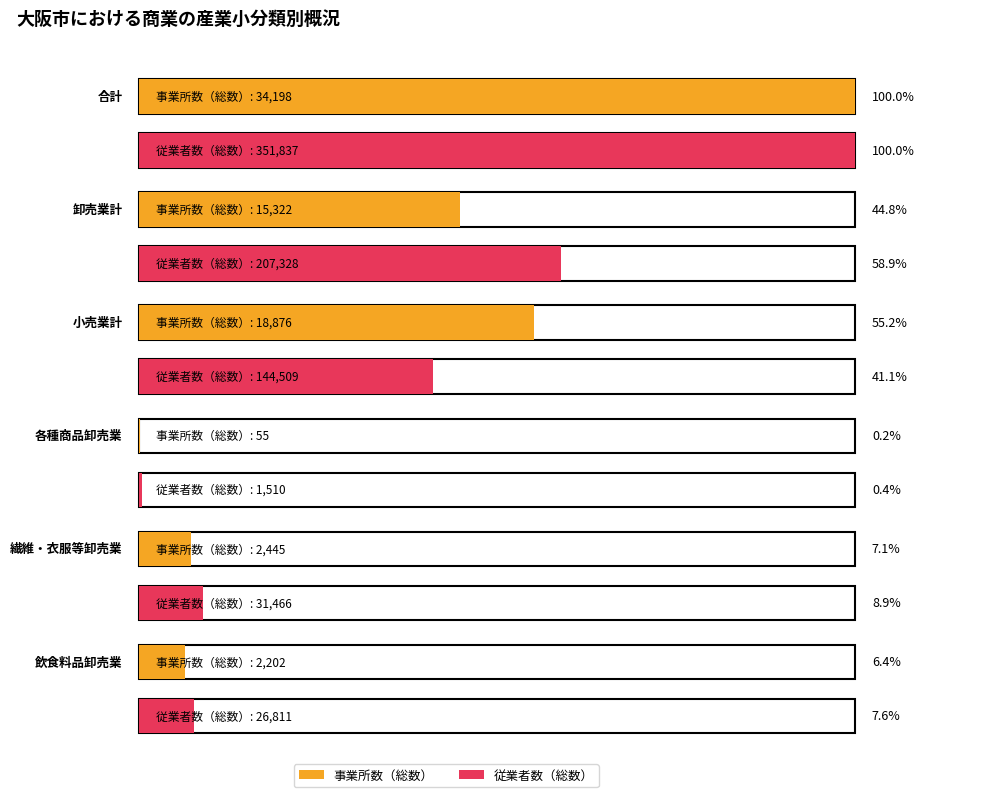

What is the lowest value of the 事業所数（総数） series?

55